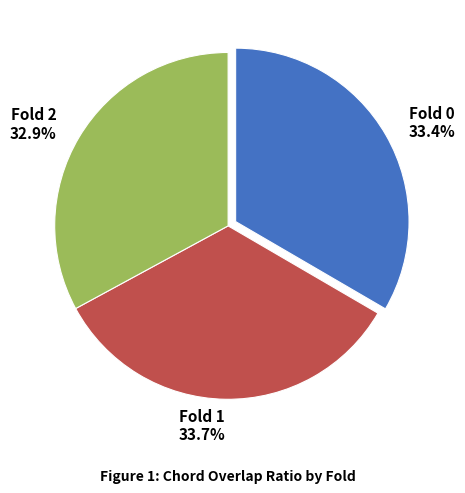

Does Fold 1 account for over 50% of the chart?

No